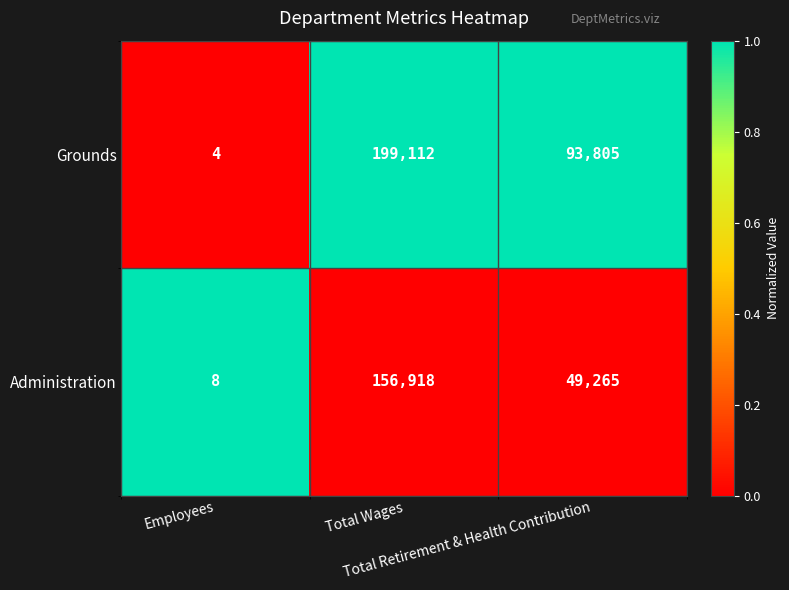

Which series has the widest spread of values?

Grounds